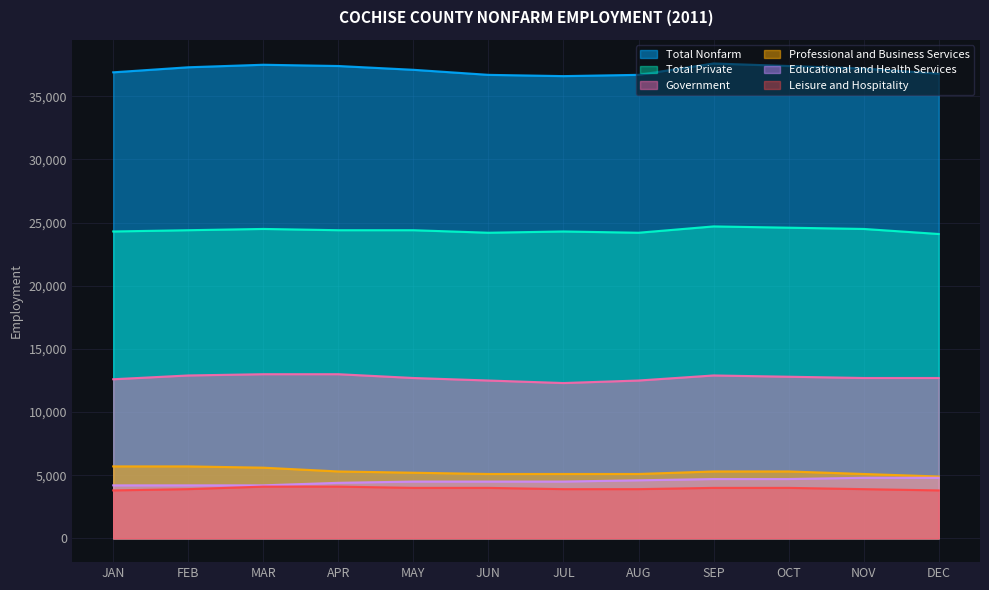

Which series changed the most between MAR and SEP?

Educational and Health Services